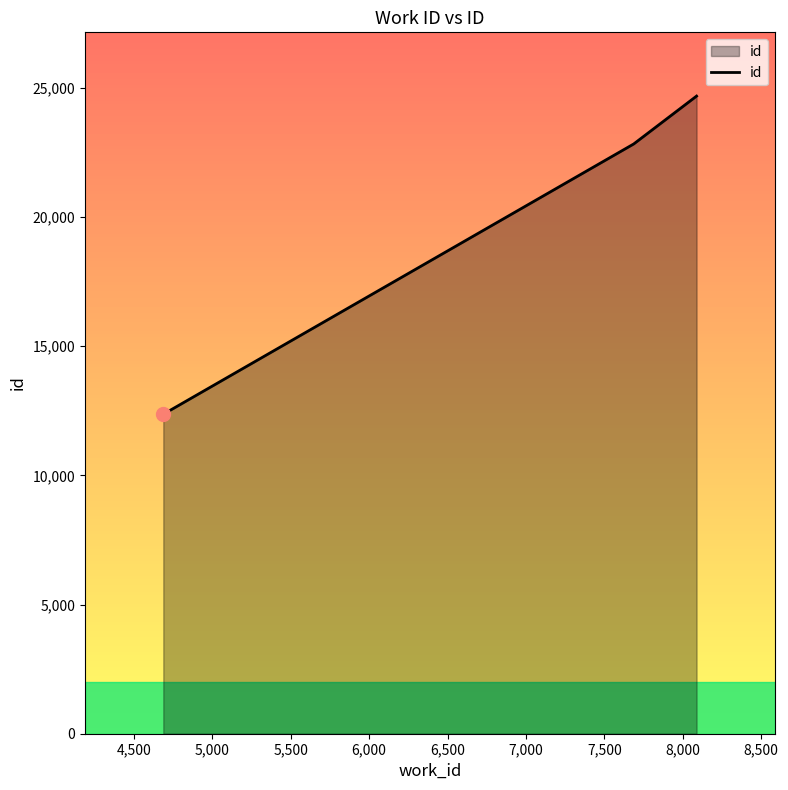

What is the average value?

19953